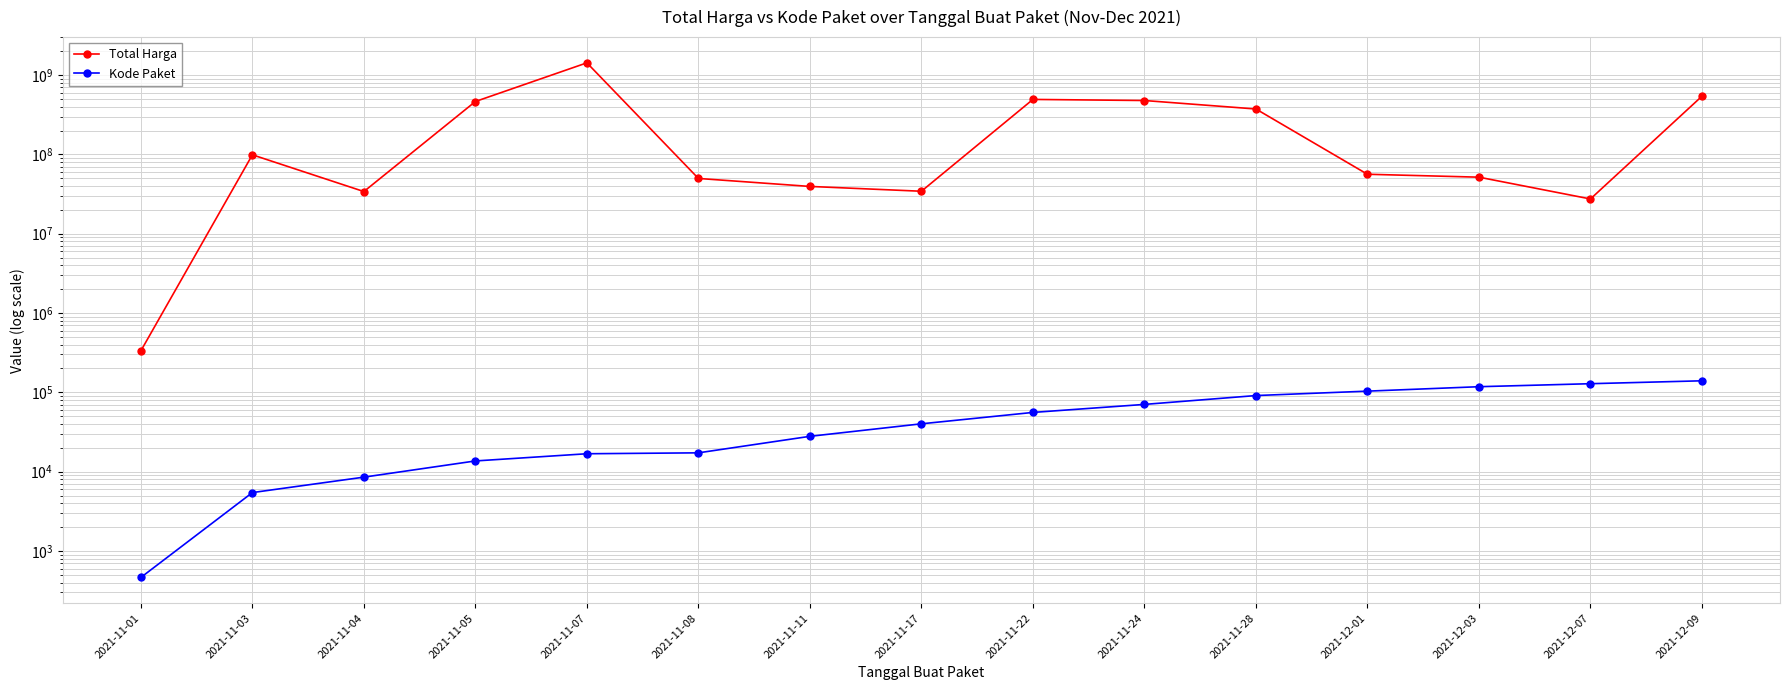

Count the number of data series in this chart.

2